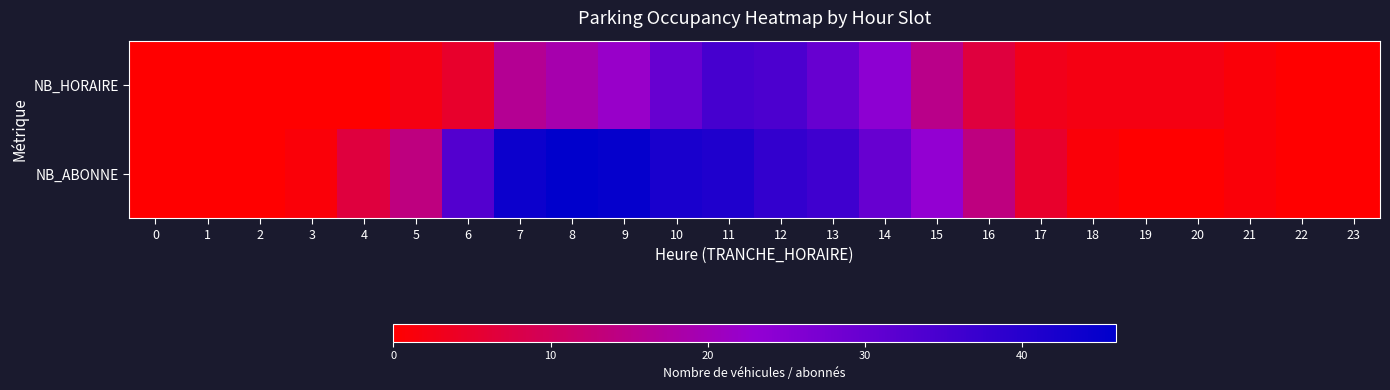

How many data points does each series have?

24